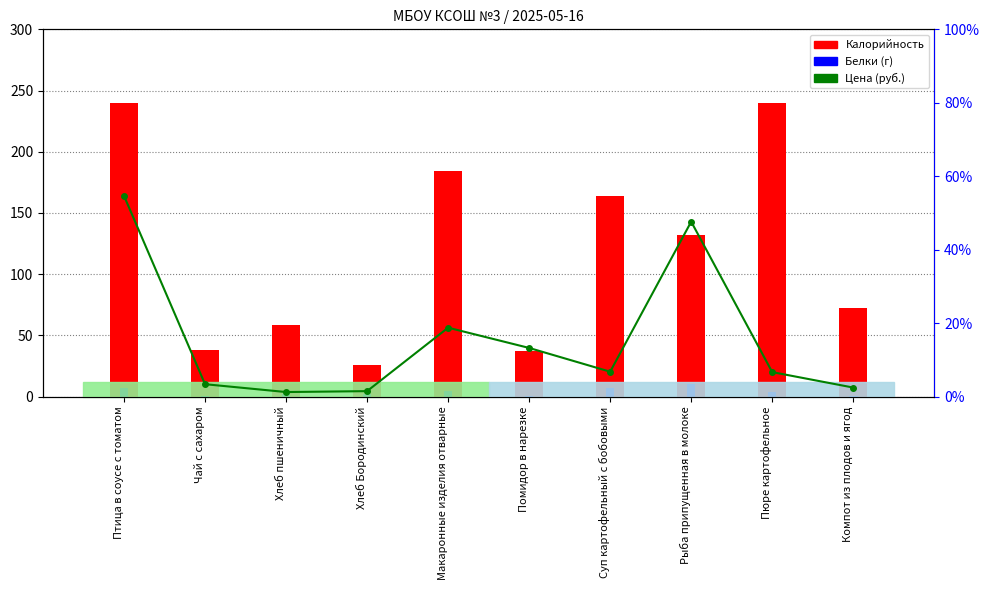

Between Рыба припущенная в молоке and Помидор в нарезке, which is larger?

Рыба припущенная в молоке